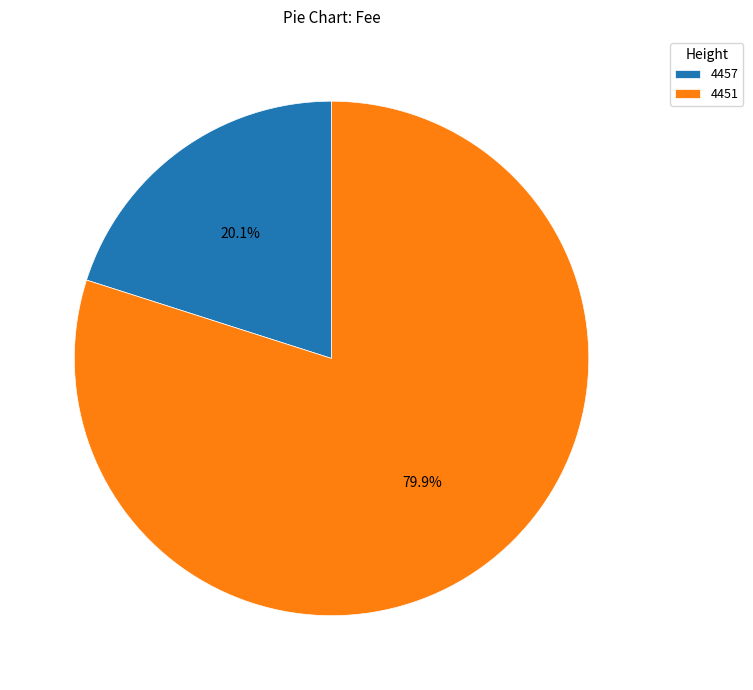

Which slice represents more than half of the pie?

4451